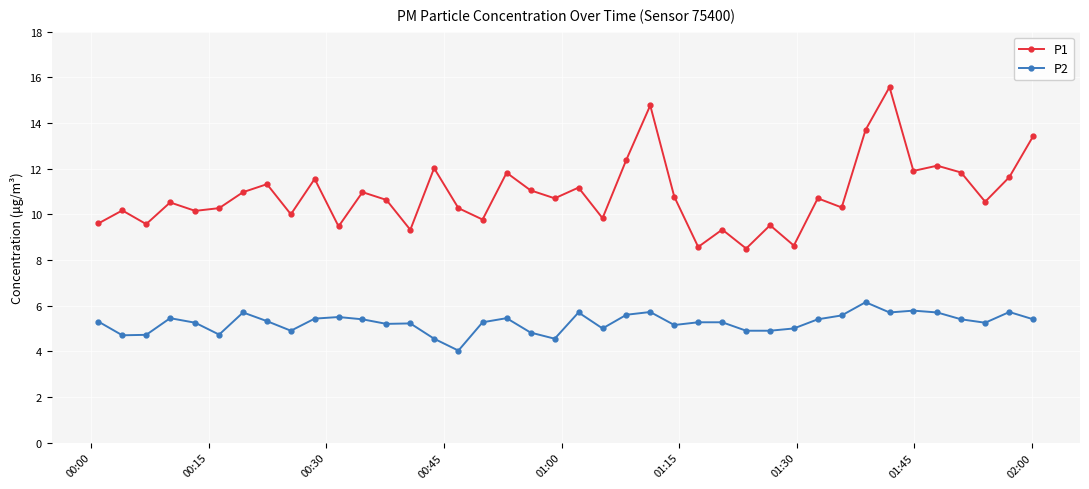

True or false: P1 has more than 1 points higher than both neighbors.

True